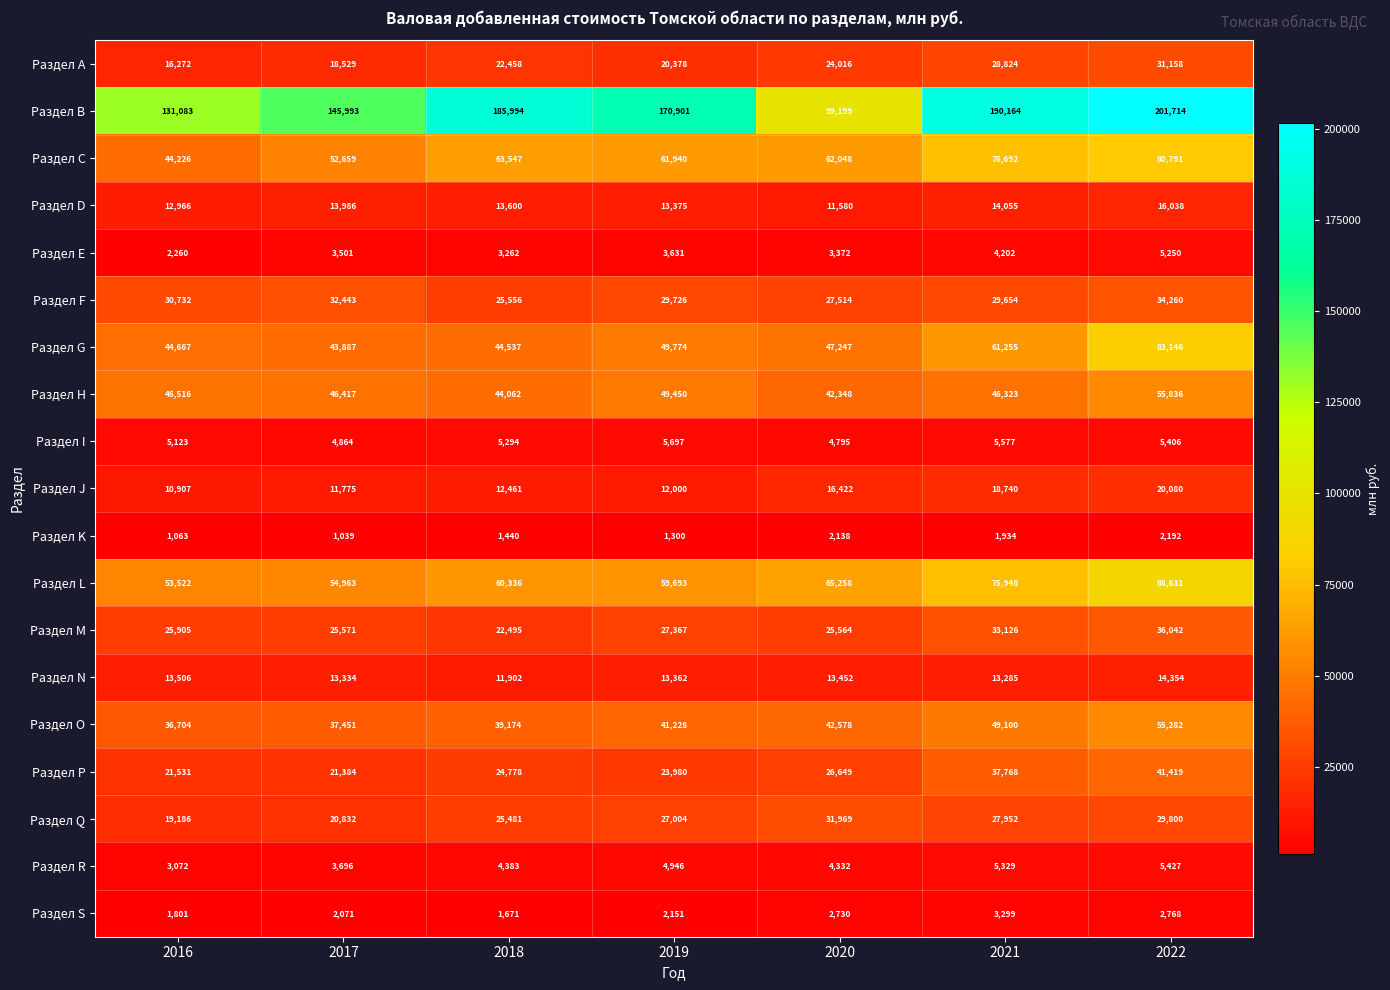

Which series changed the most between 2016 and 2020?

Раздел B